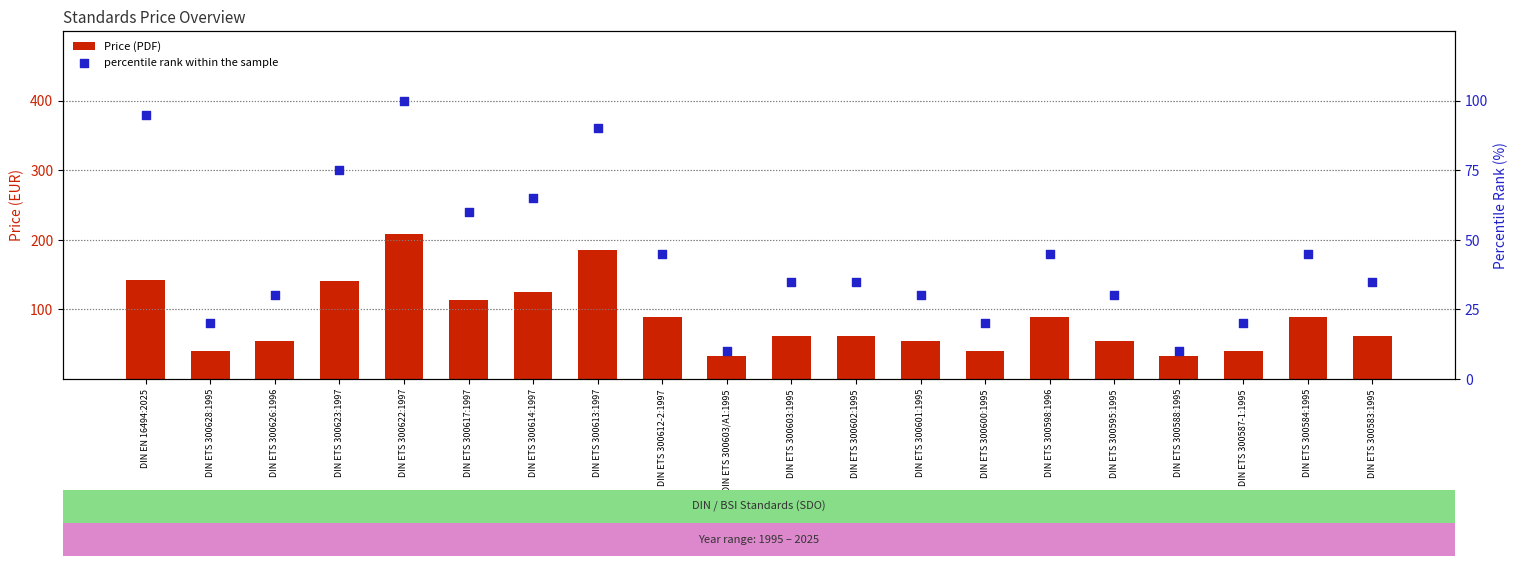

Which series contains the lowest Y value?

percentile rank within the sample